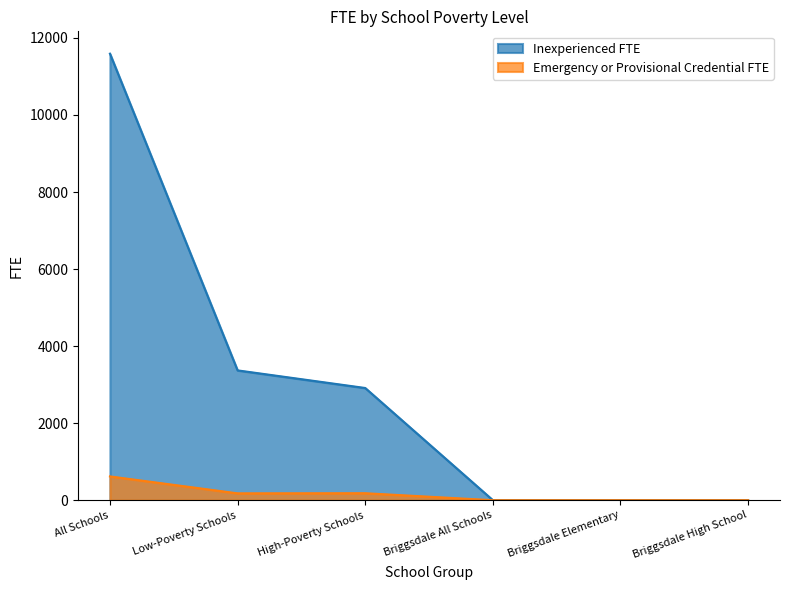

The value of Emergency or Provisional Credential FTE at High-Poverty Schools is 108.2. True or false?

False